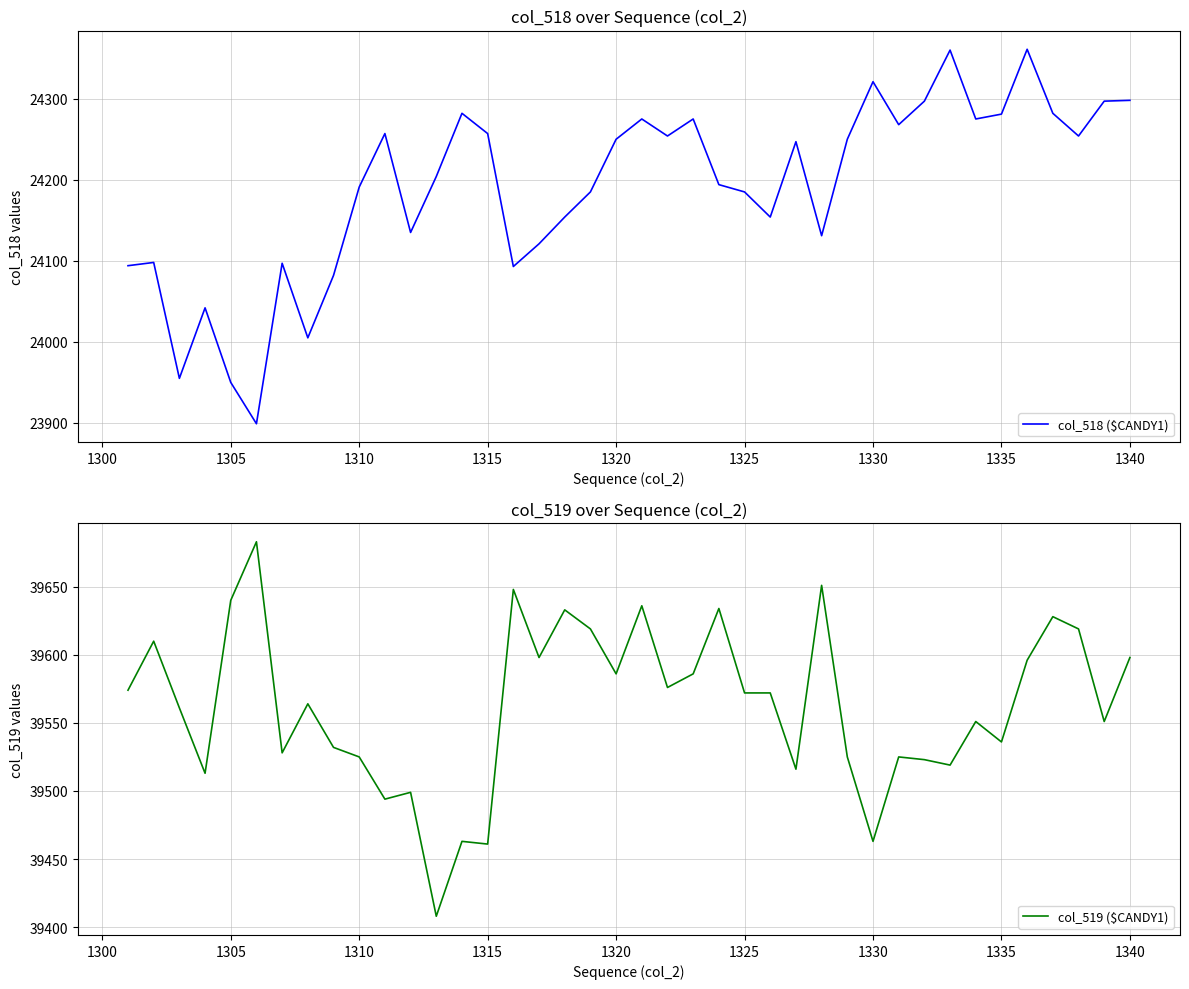

What are all the series names shown in the legend?

col_518 ($CANDY1), col_519 ($CANDY1)